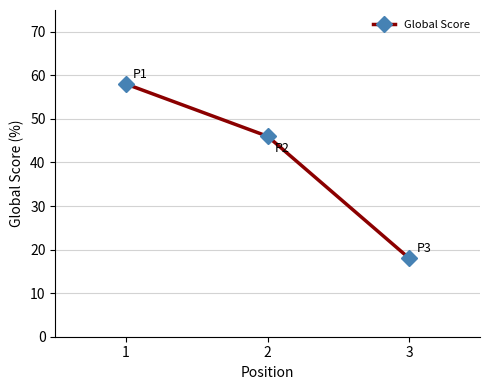

What is the average value?

41